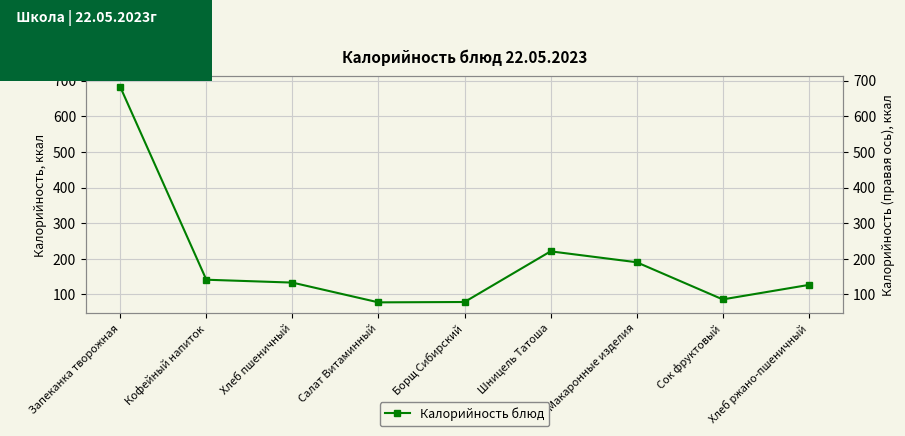

What position from the left is Кофейный напиток?

2